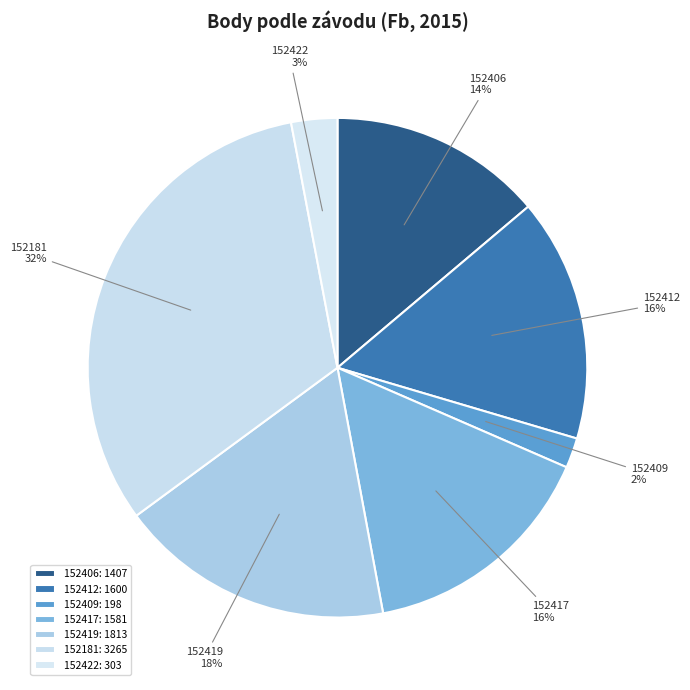

True or false: 152406 accounts for 14% of the total.

True